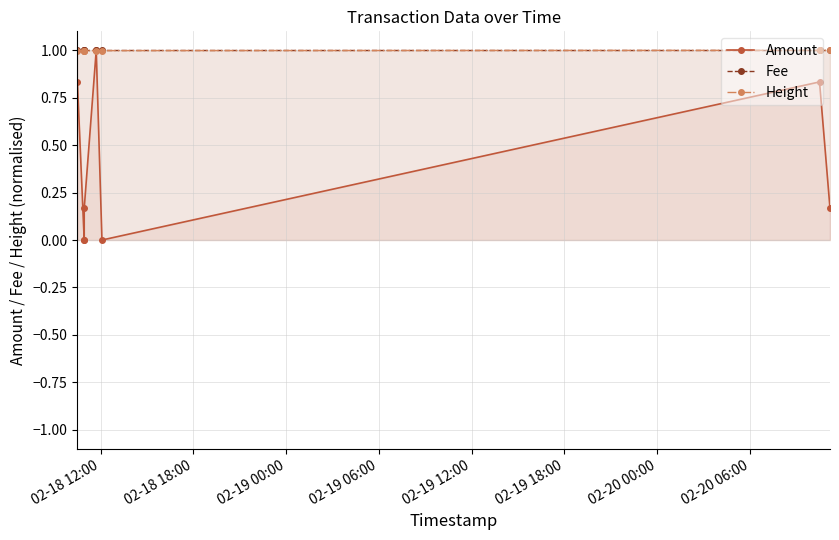

At which label does Fee reach its peak?

02-18 12:00